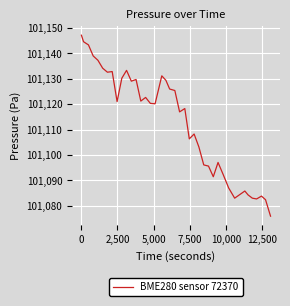

What is the maximum value shown in the chart?

101147.2